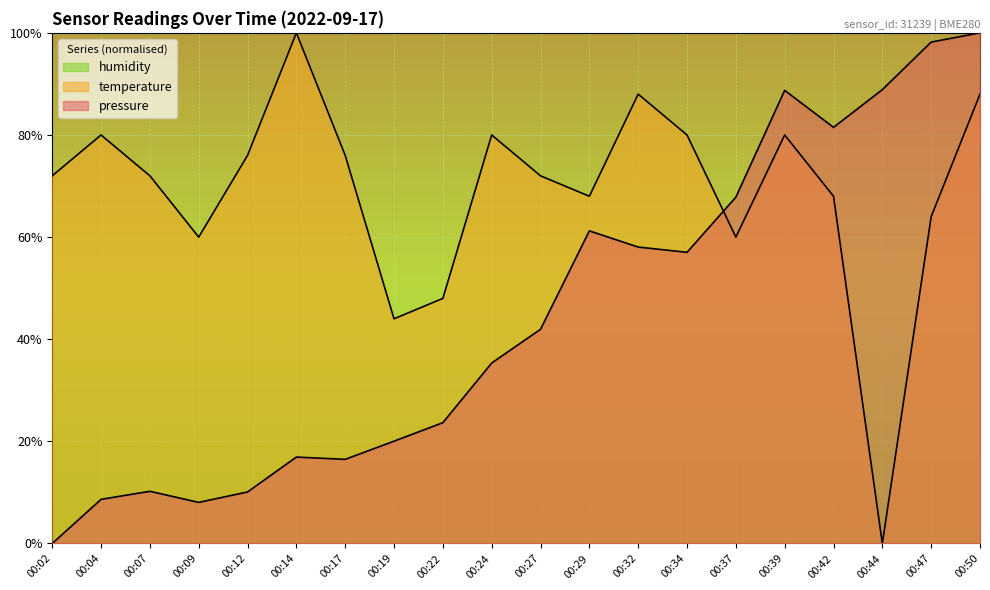

At which label does pressure reach its peak?

00:50